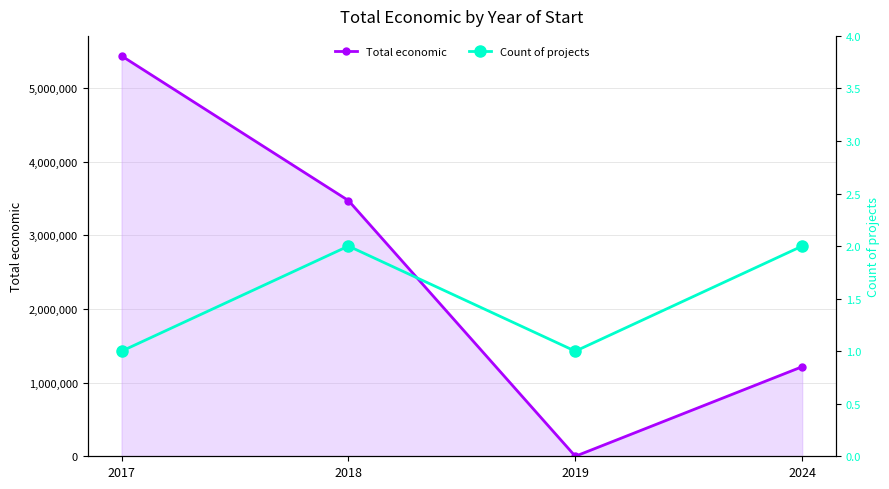

Between 2017 and 2019, which series saw the biggest shift?

Total economic